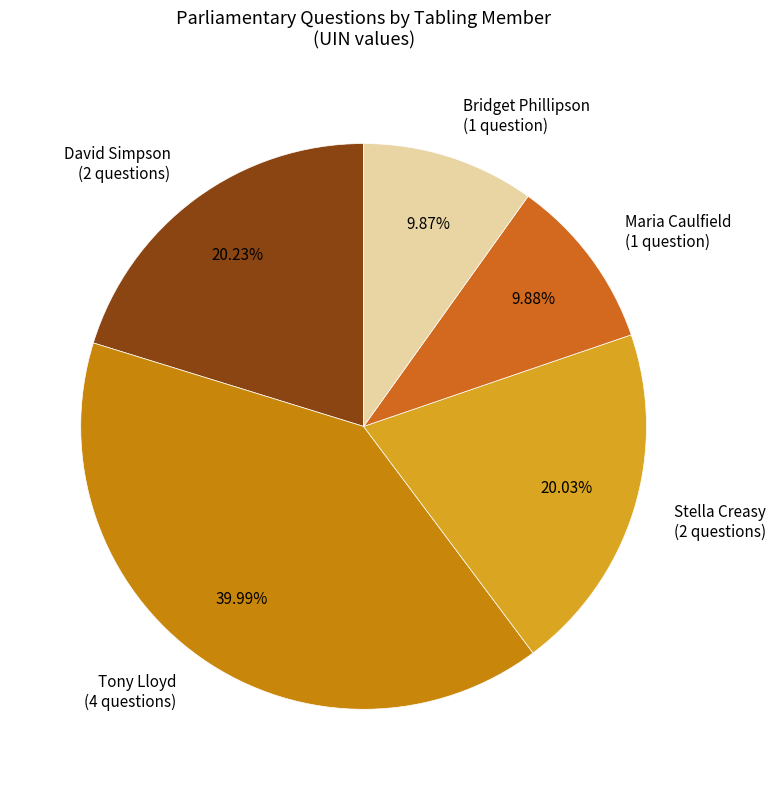

Combined, do Stella Creasy (2 questions) and Bridget Phillipson (1 question) account for over 50%?

No